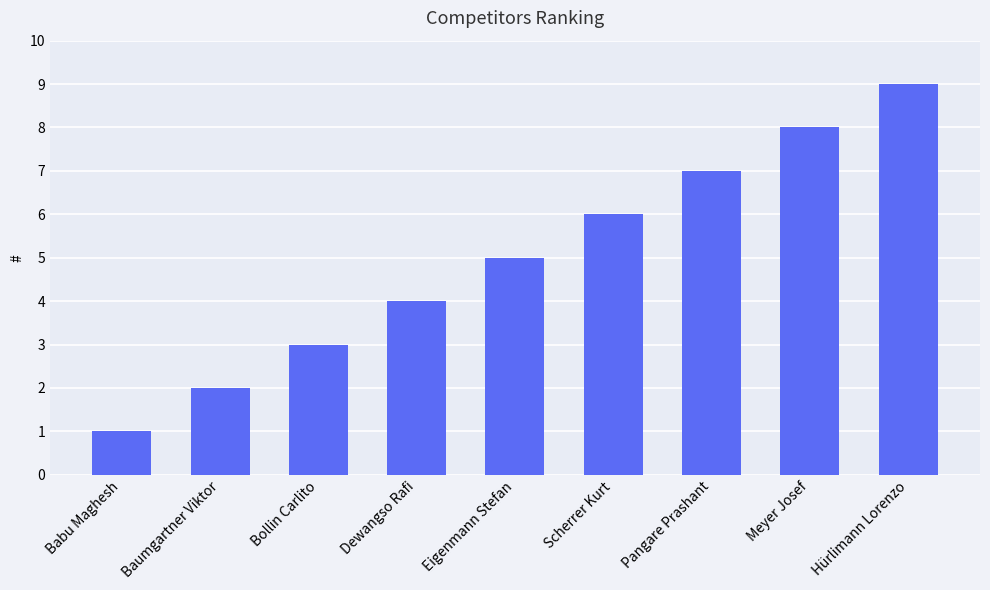

List the labels in order of value, smallest first.

Babu Maghesh, Baumgartner Viktor, Bollin Carlito, Dewangso Rafi, Eigenmann Stefan, Scherrer Kurt, Pangare Prashant, Meyer Josef, Hürlimann Lorenzo